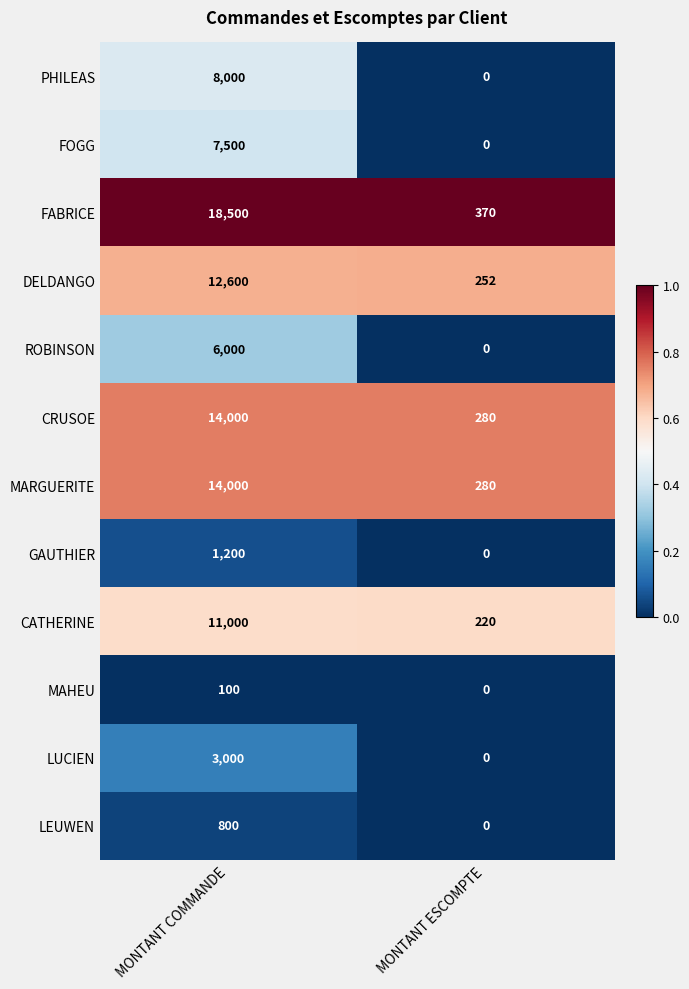

How many series are shown in this chart?

12